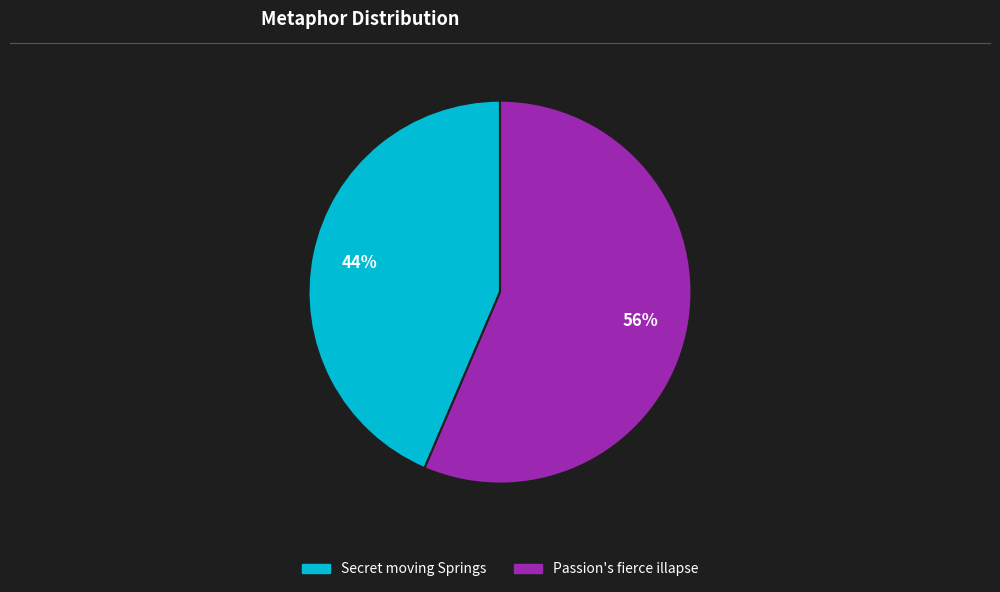

To the nearest percent, what is the average slice percentage?

50%